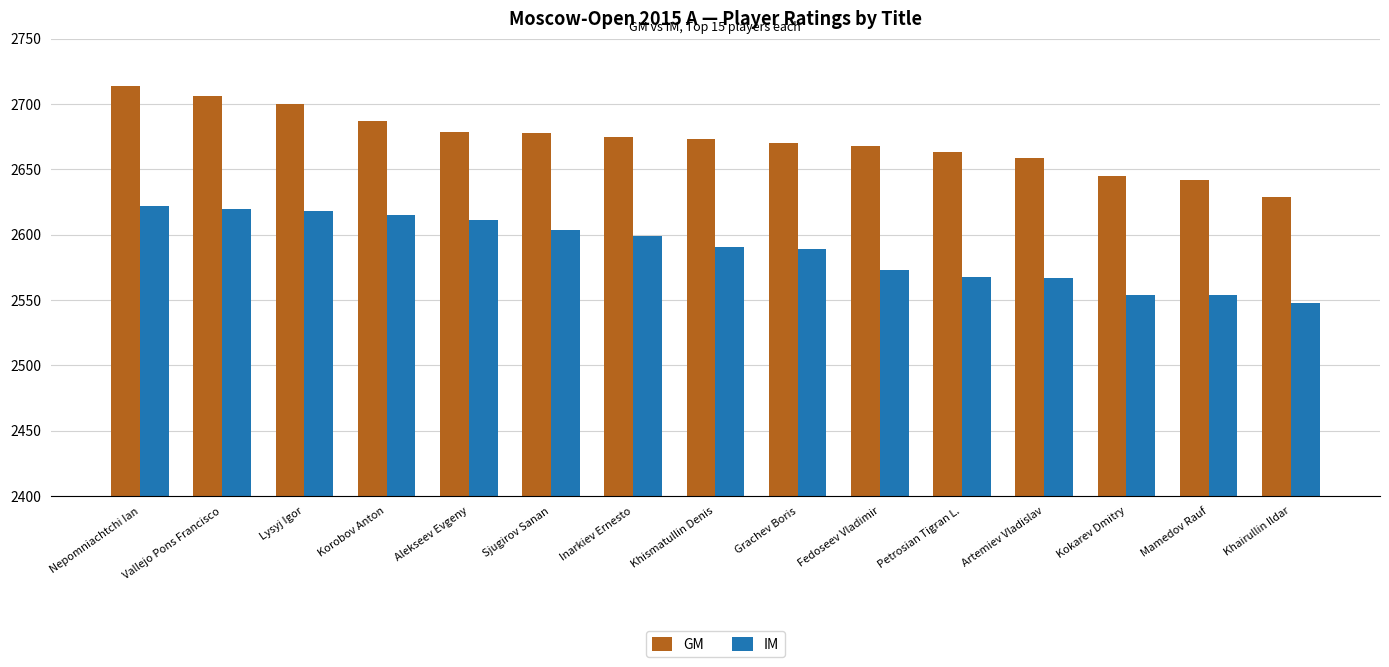

Between Sjugirov Sanan and Artemiev Vladislav, which series saw the biggest shift?

IM